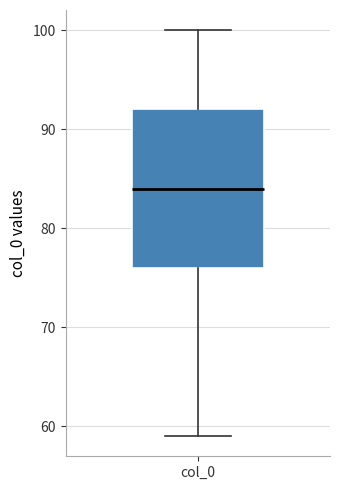

Read this box plot against the y-axis: the position of the median line, the range covered by the box, and the ends of both whiskers. The values are not printed on the chart, so give them approximately, as read against the axis.

median 84, box 76 to 92, whiskers 59 to 100